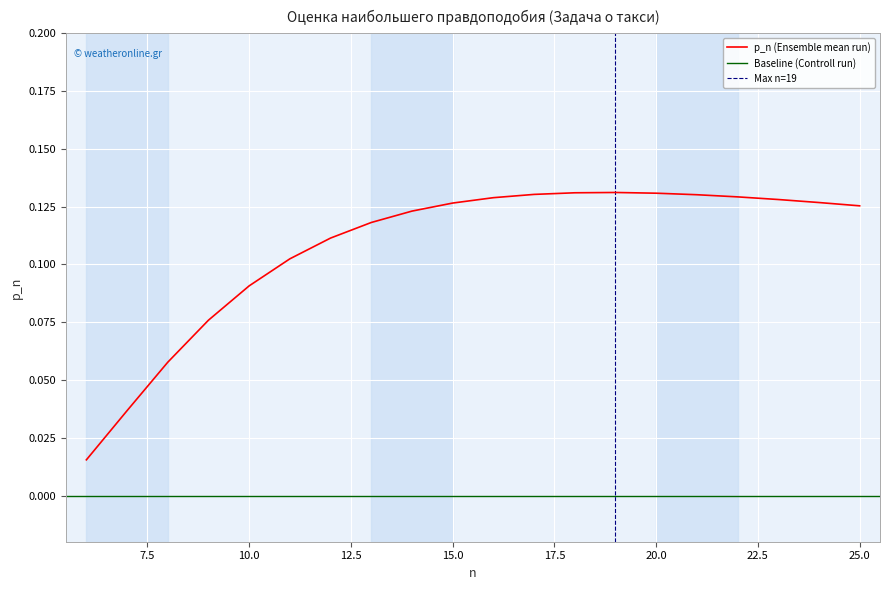

What is the maximum value shown in the chart?

0.1